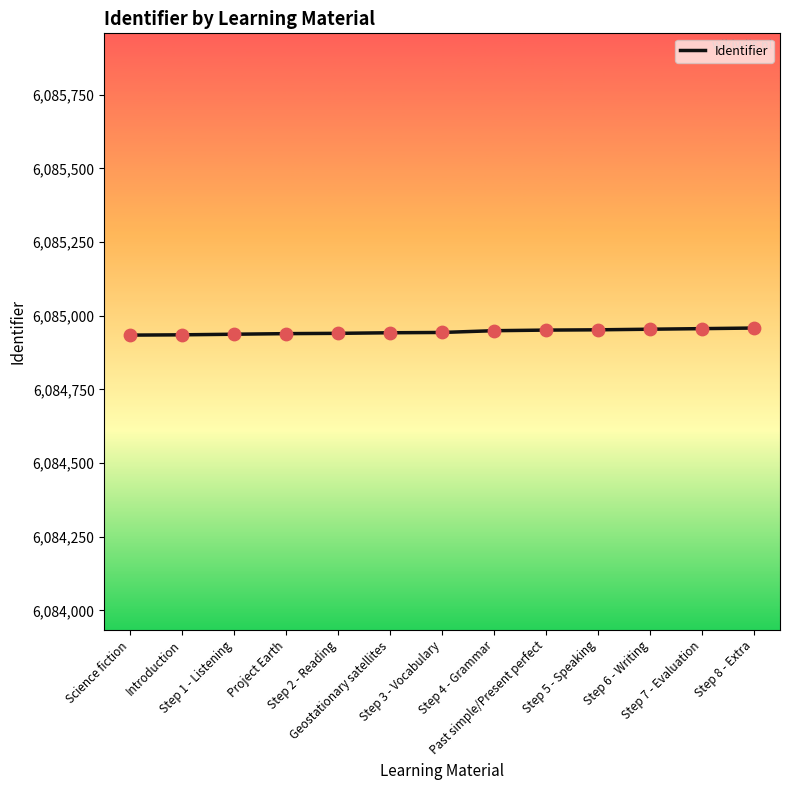

What is the maximum value shown in the chart?

6084958